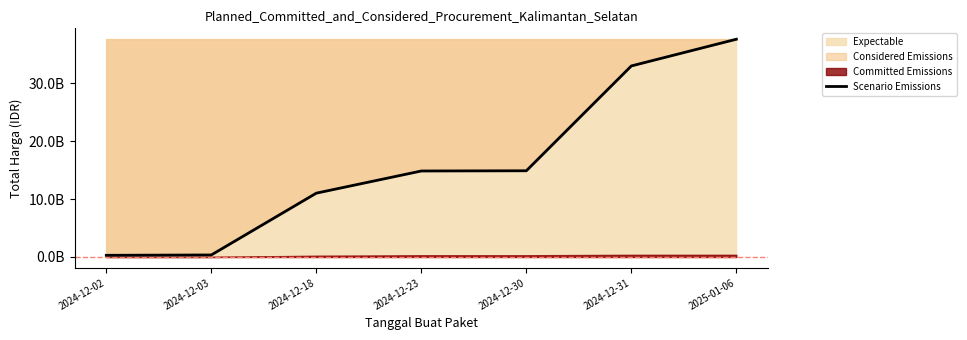

Rank the categories by value from highest to lowest.

2025-01-06, 2024-12-31, 2024-12-30, 2024-12-23, 2024-12-18, 2024-12-03, 2024-12-02